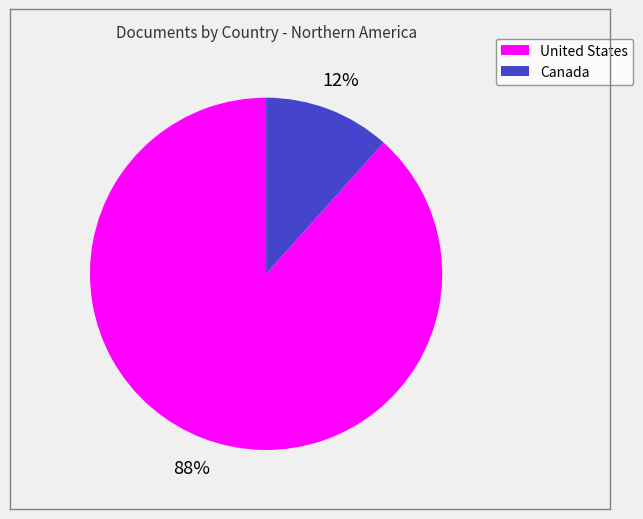

The Canada slice represents 12% of the pie. True or false?

True